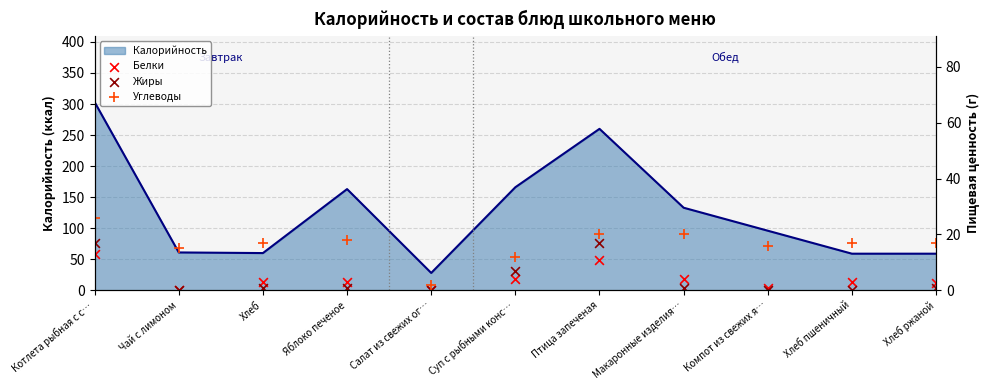

At which category is the sum across all series the highest?

Котлета рыбная с с…